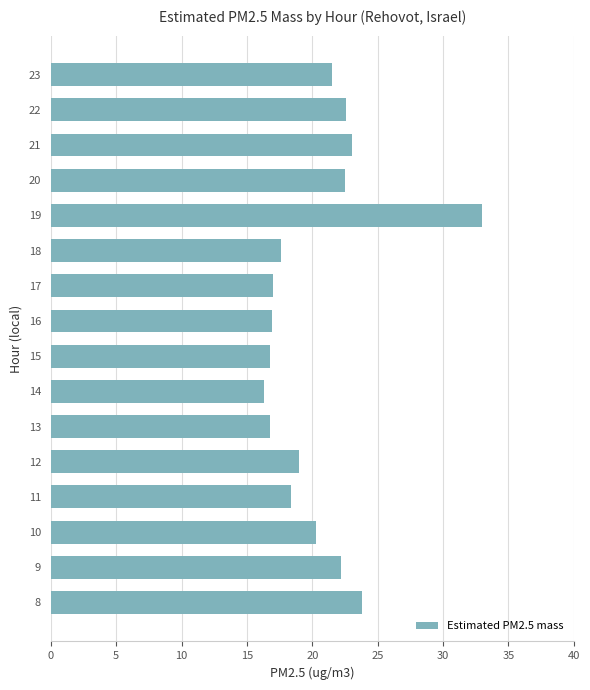

What is the difference between the second highest and second lowest values?

7.0